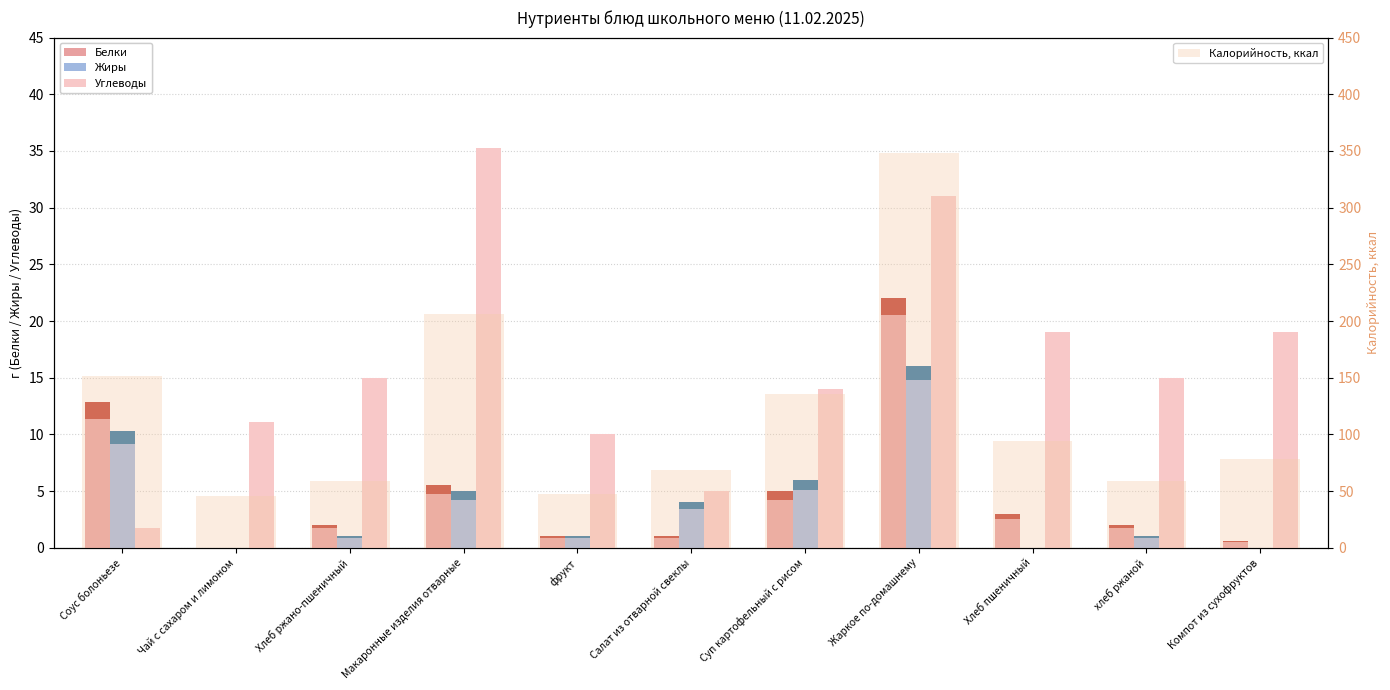

Reading left to right, transcribe all the data shown in this chart.

Белки: Соус болоньезе=12.9	Чай с сахаром и лимоном=0.0	Хлеб ржано-пшеничный=2.0	Макаронные изделия отварные=5.5	фрукт=1.0	Салат из отварной свеклы=1.0	Суп картофельный с рисом=5.0	Жаркое по-домашнему=22.0	Хлеб пшеничный=3.0	хлеб ржаной=2.0	Компот из сухофруктов=0.6
Жиры: Соус болоньезе=10.3	Чай с сахаром и лимоном=0.0	Хлеб ржано-пшеничный=1.0	Макаронные изделия отварные=5.0	фрукт=1.0	Салат из отварной свеклы=4.0	Суп картофельный с рисом=6.0	Жаркое по-домашнему=16.0	Хлеб пшеничный=0.0	хлеб ржаной=1.0	Компот из сухофруктов=0.0
Углеводы: Соус болоньезе=1.7	Чай с сахаром и лимоном=11.1	Хлеб ржано-пшеничный=15.0	Макаронные изделия отварные=35.3	фрукт=10.0	Салат из отварной свеклы=5.0	Суп картофельный с рисом=14.0	Жаркое по-домашнему=31.0	Хлеб пшеничный=19.0	хлеб ржаной=15.0	Компот из сухофруктов=19.0
Калорийность, ккал: Соус болоньезе=151.5	Чай с сахаром и лимоном=45.4	Хлеб ржано-пшеничный=59.0	Макаронные изделия отварные=206.4	фрукт=47.0	Салат из отварной свеклы=69.0	Суп картофельный с рисом=136.0	Жаркое по-домашнему=348.0	Хлеб пшеничный=94.0	хлеб ржаной=59.0	Компот из сухофруктов=78.0